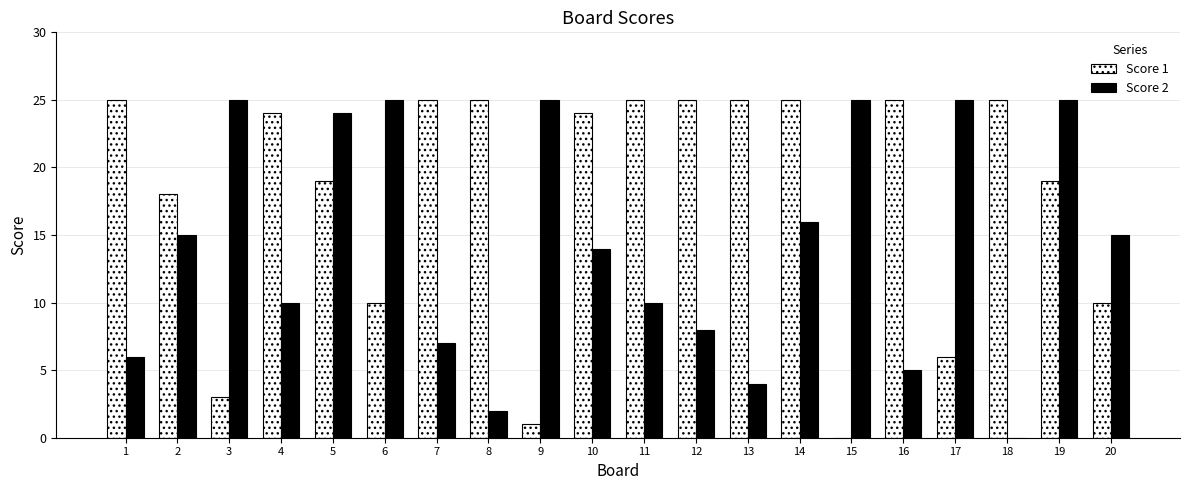

True or false: Score 1 has a value of 0 at 15.

True